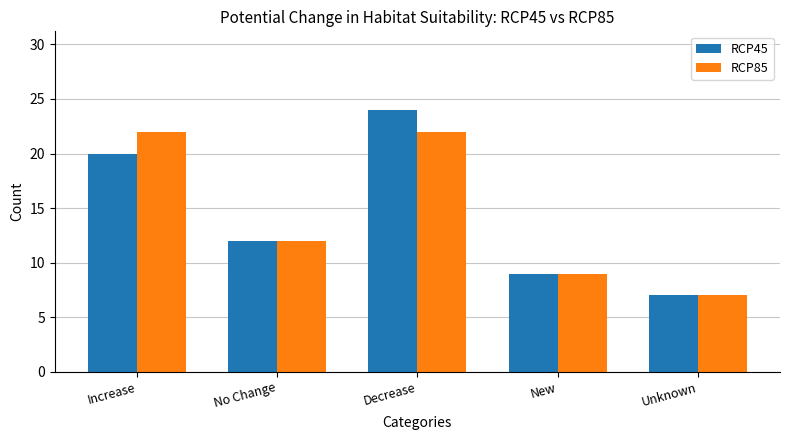

At which label is RCP85 closest to 14?

No Change